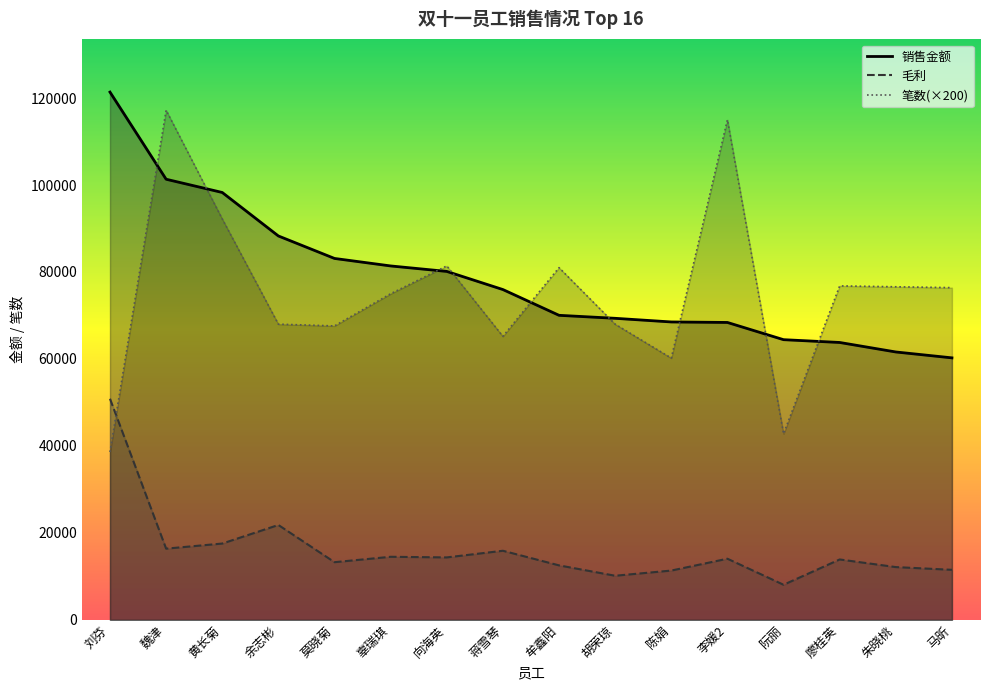

At how many categories does at least one series exceed 35058?

16